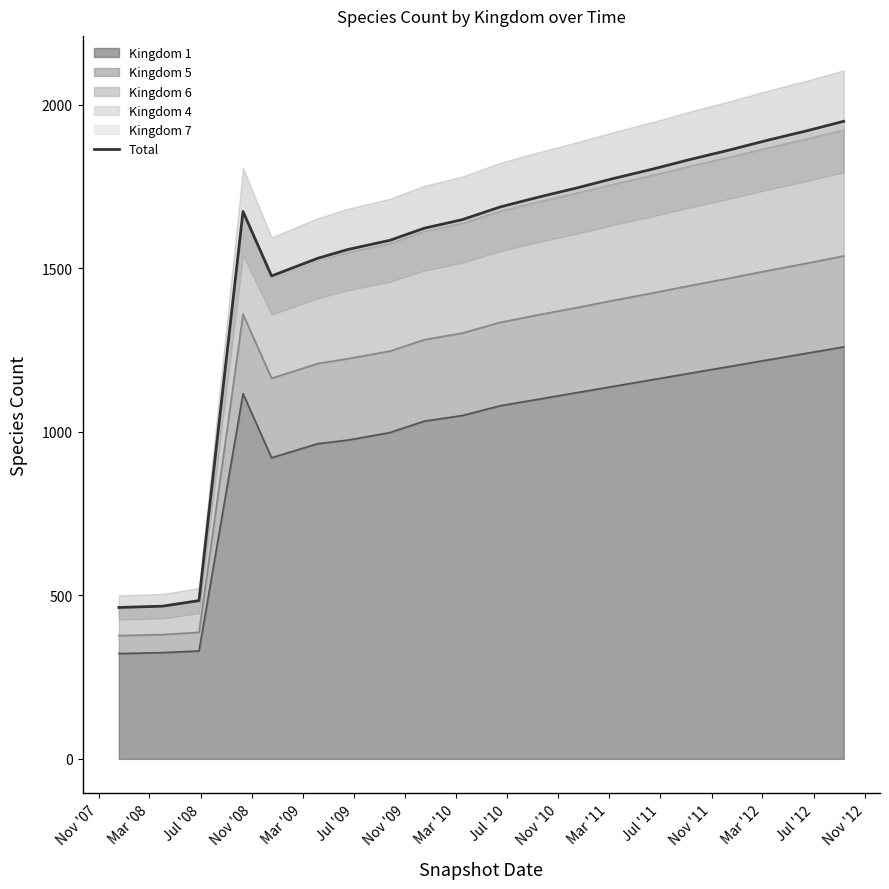

What is the maximum value for Kingdom 1?

1260